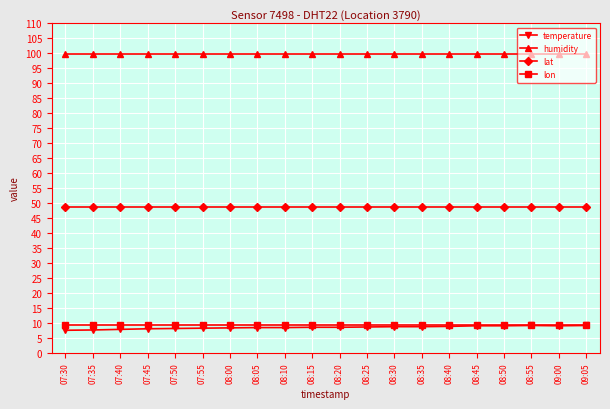

What is the spread (max minus min) of values at 08:40?

91.1